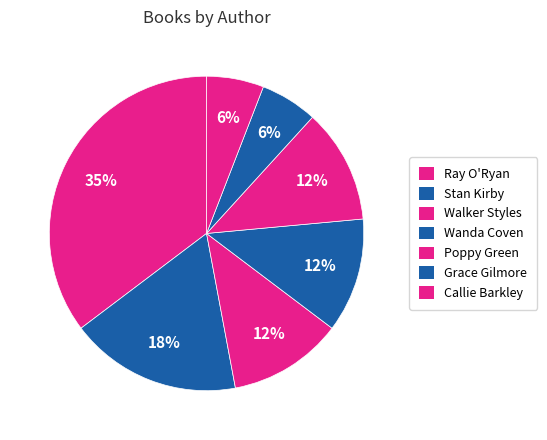

How many segments does this pie chart have?

7